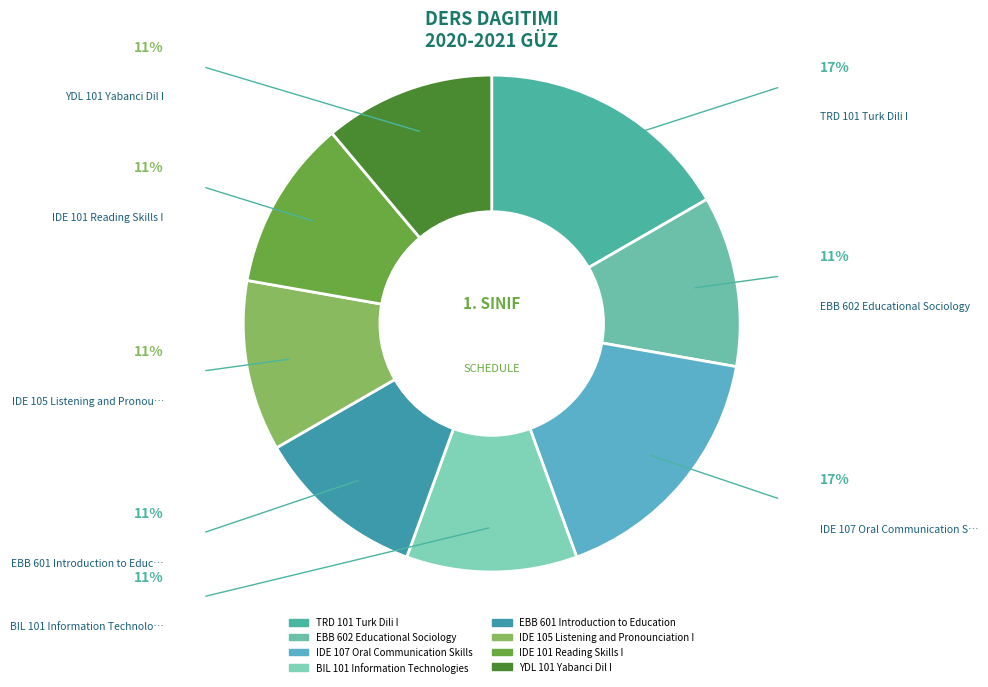

Which slice is the smallest?

EBB 602 Educational Sociology